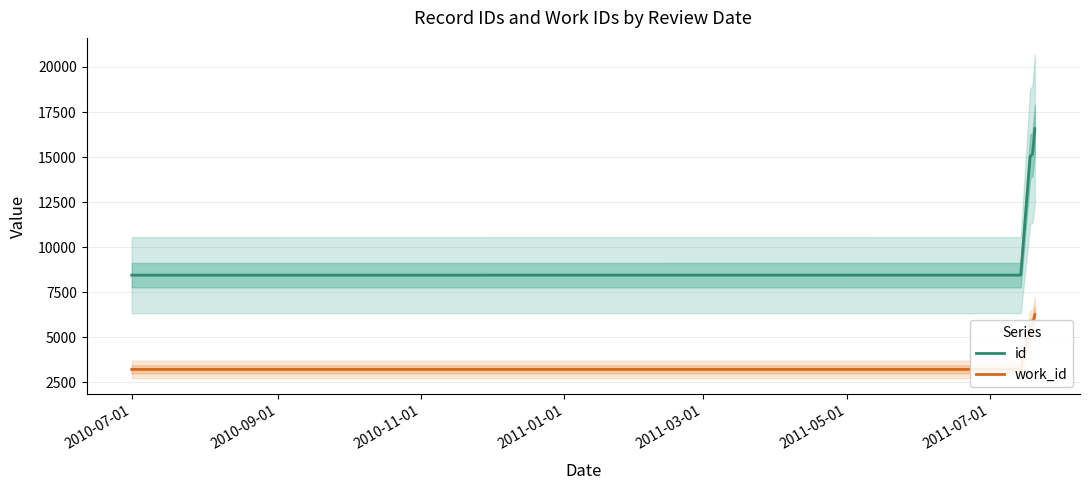

What is the highest value of the id series?

16572